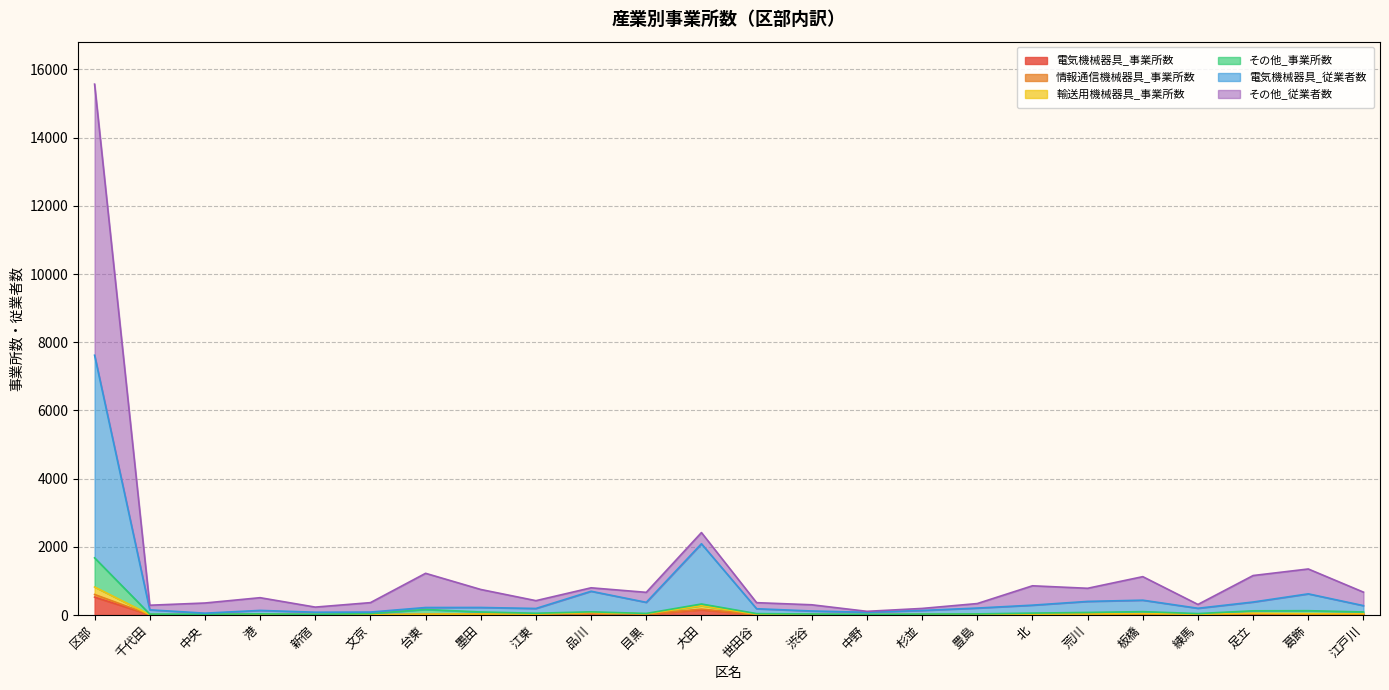

At which category is the sum across all series the highest?

区部